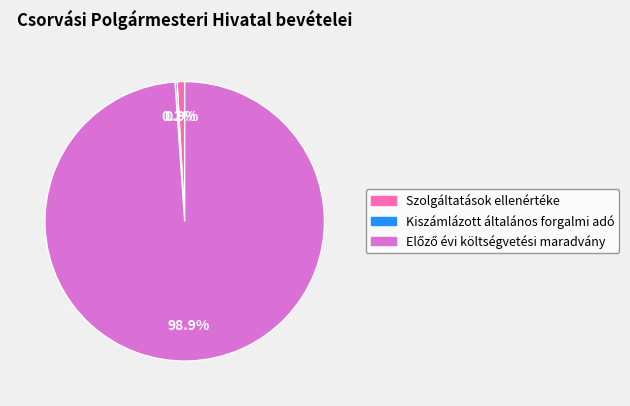

Is the sum of Kiszámlázott általános forgalmi adó and Szolgáltatások ellenértéke greater than half?

No